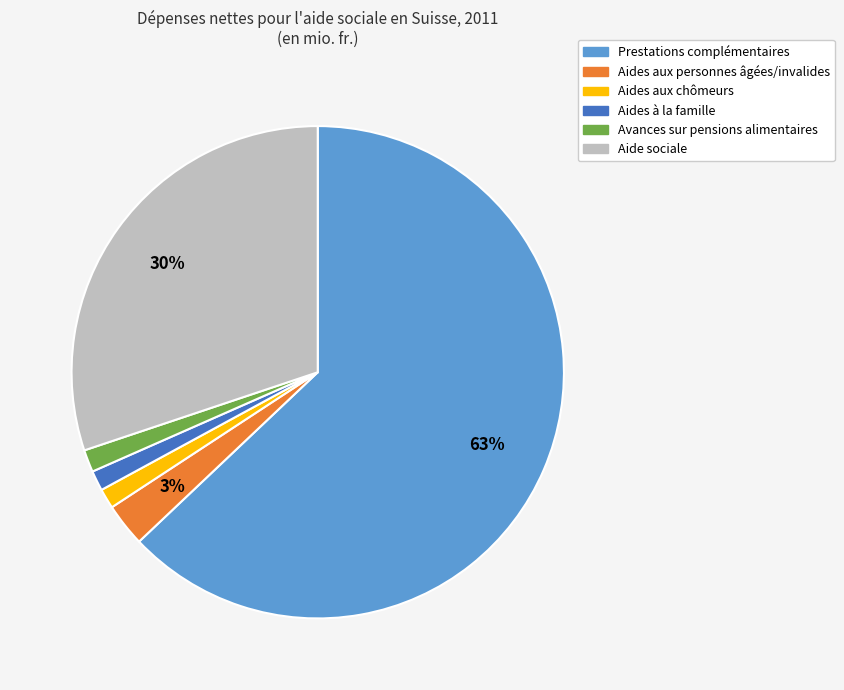

The Prestations complémentaires slice represents 63% of the pie. True or false?

True